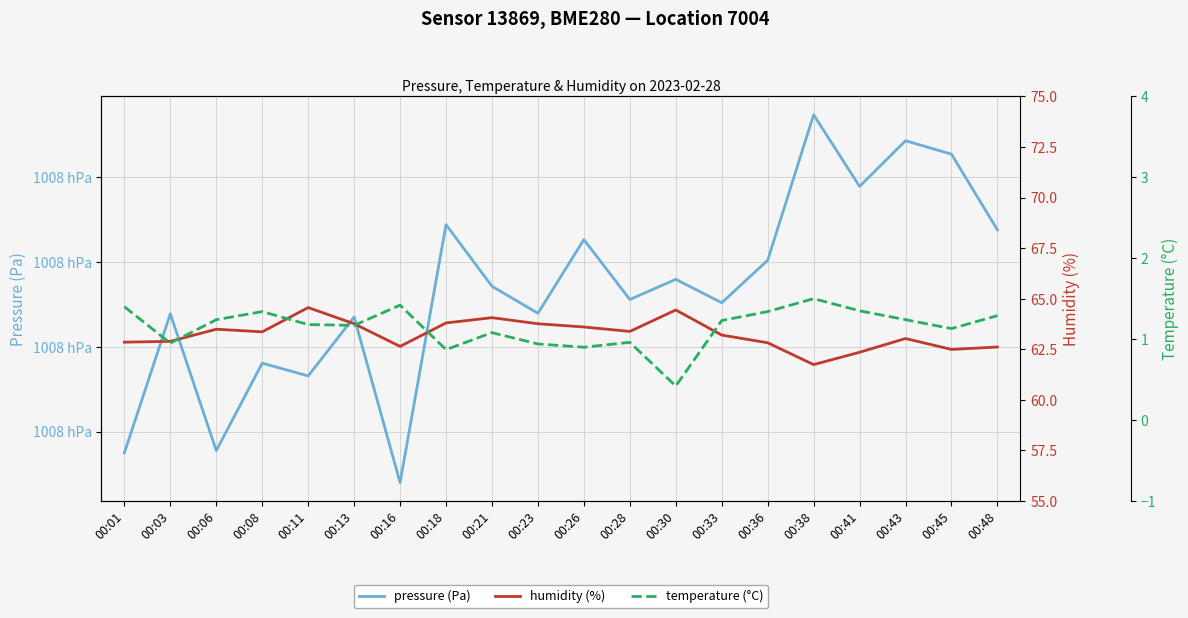

Which category has the highest value across all series?

00:38